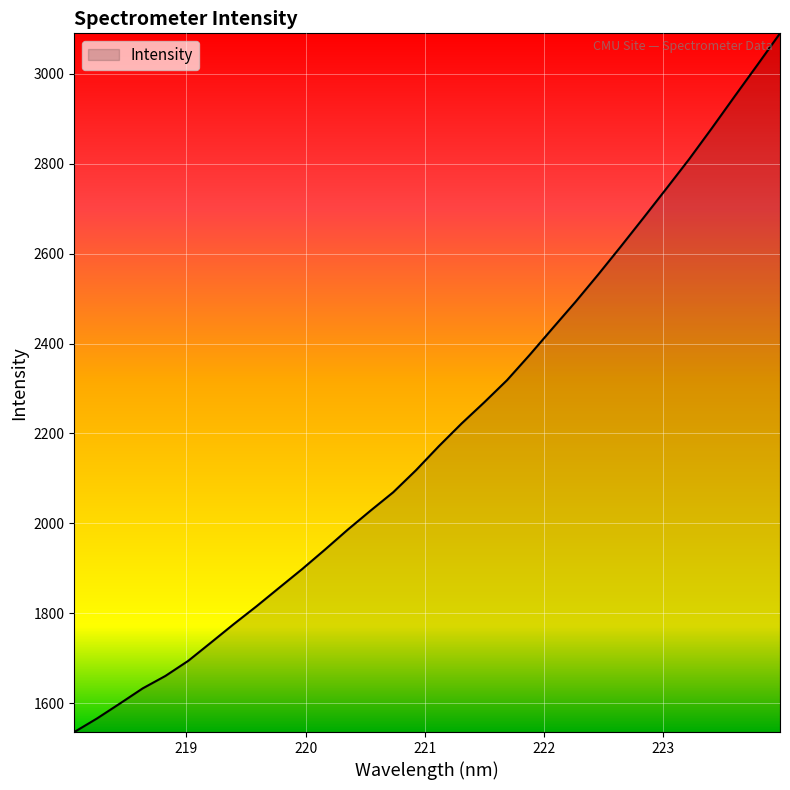

Reading left to right, what are all the values shown in this chart?

1535.6	1565.9	1598.9	1632.6	1660.4	1694.0	1734.7	1775.8	1815.5	1856.9	1898.1	1941.3	1985.7	2028.0	2069.1	2118.1	2171.4	2221.9	2269.2	2318.4	2375.0	2433.8	2492.2	2553.1	2615.8	2679.8	2744.5	2809.9	2878.9	2949.5	3019.5	3090.1